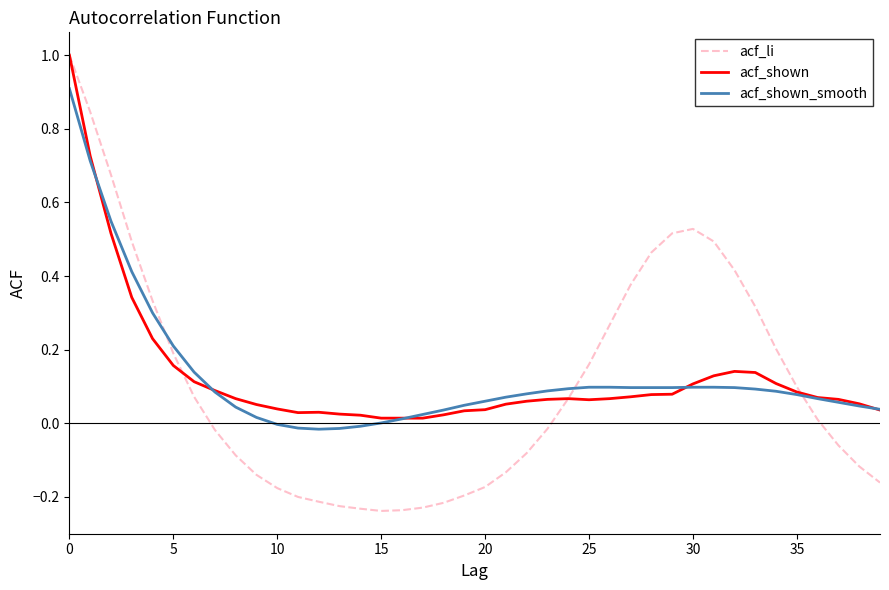

What is the greatest value displayed?

1.0